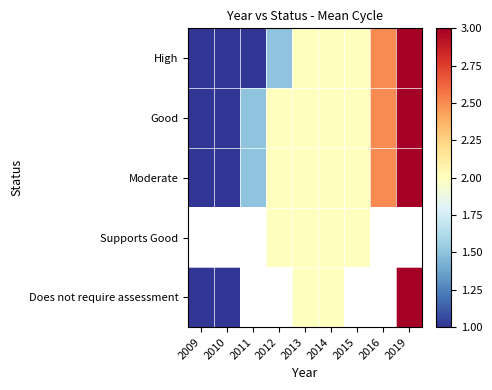

At which category does the chart reach its peak across all series?

2019